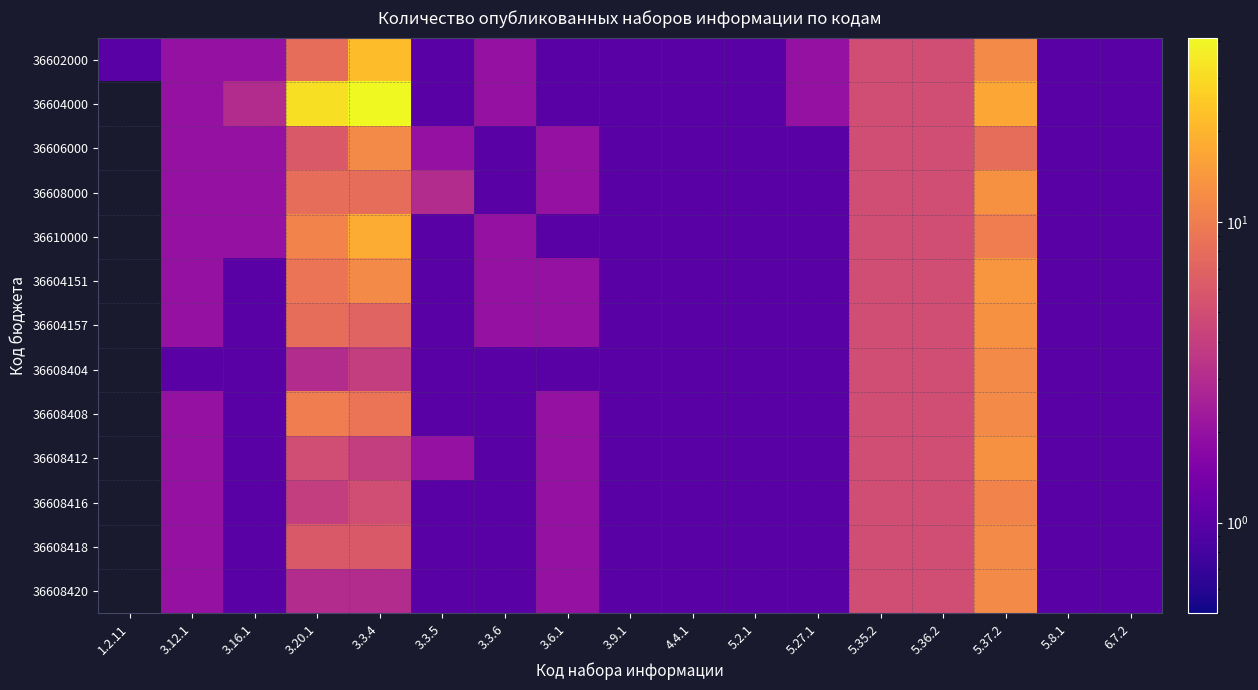

Which category has the lowest value across all series?

1.2.11